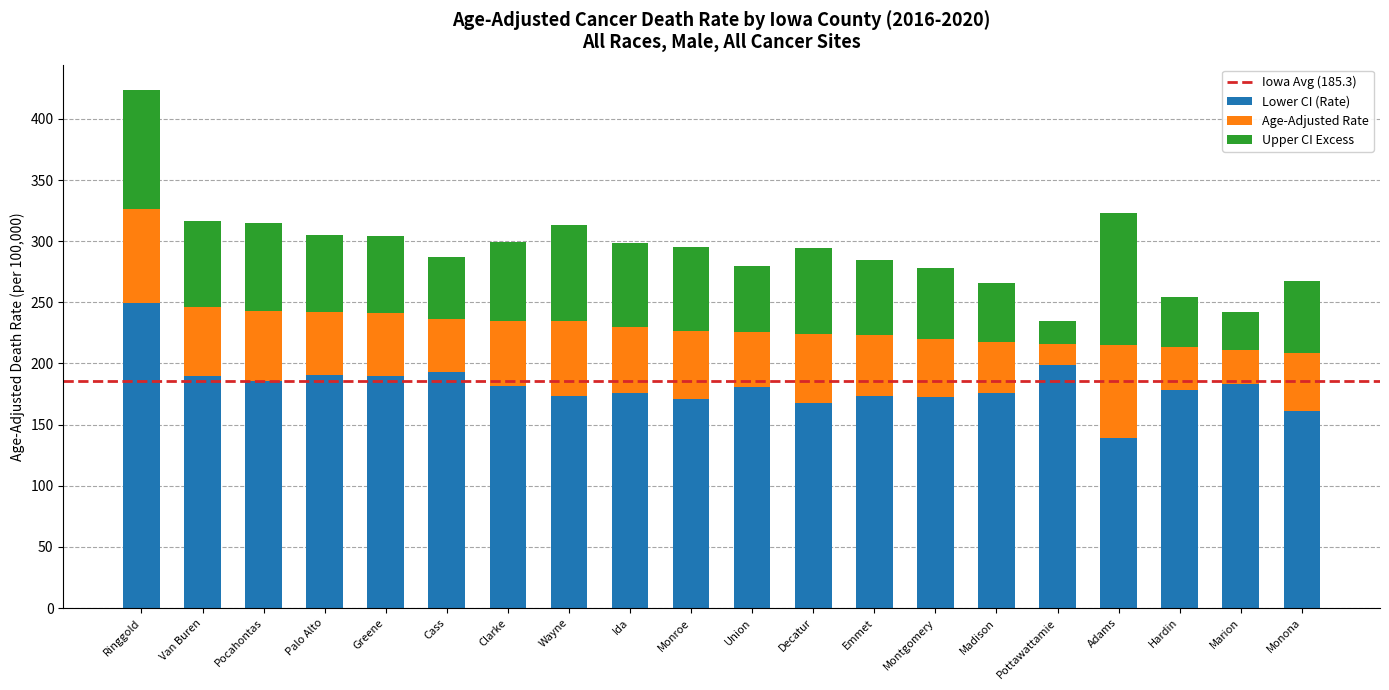

At which category is the sum across all series the highest?

Ringgold